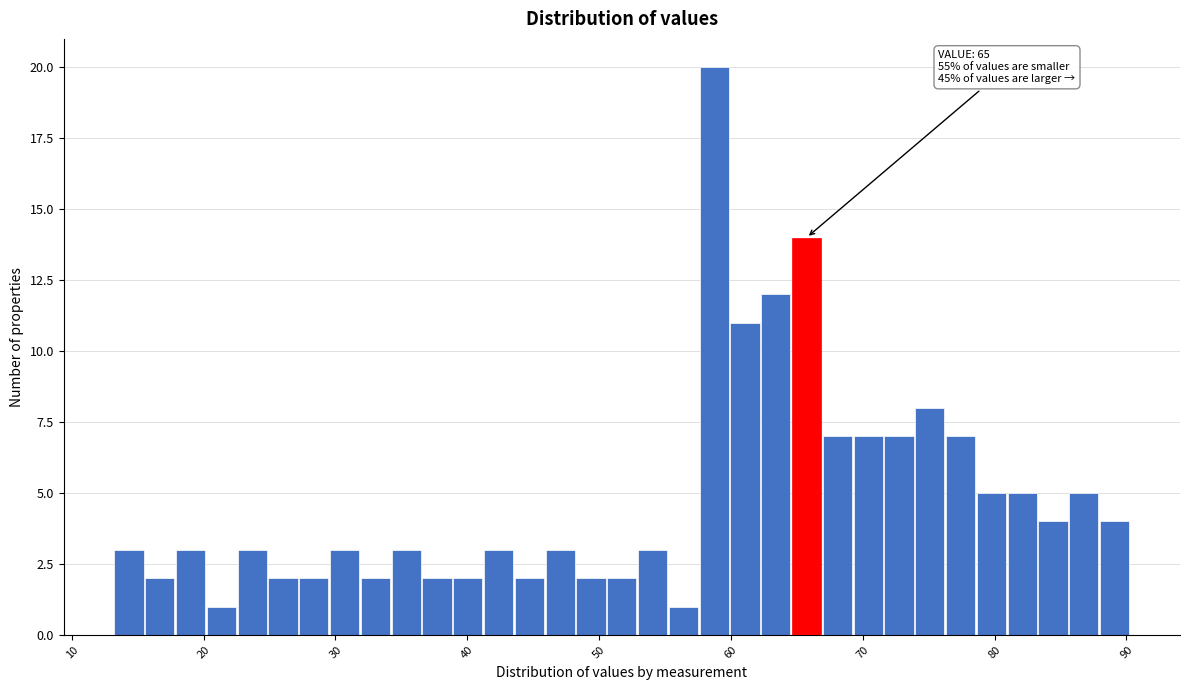

Read against the x-axis, roughly where is the centre of the tallest bar?

59